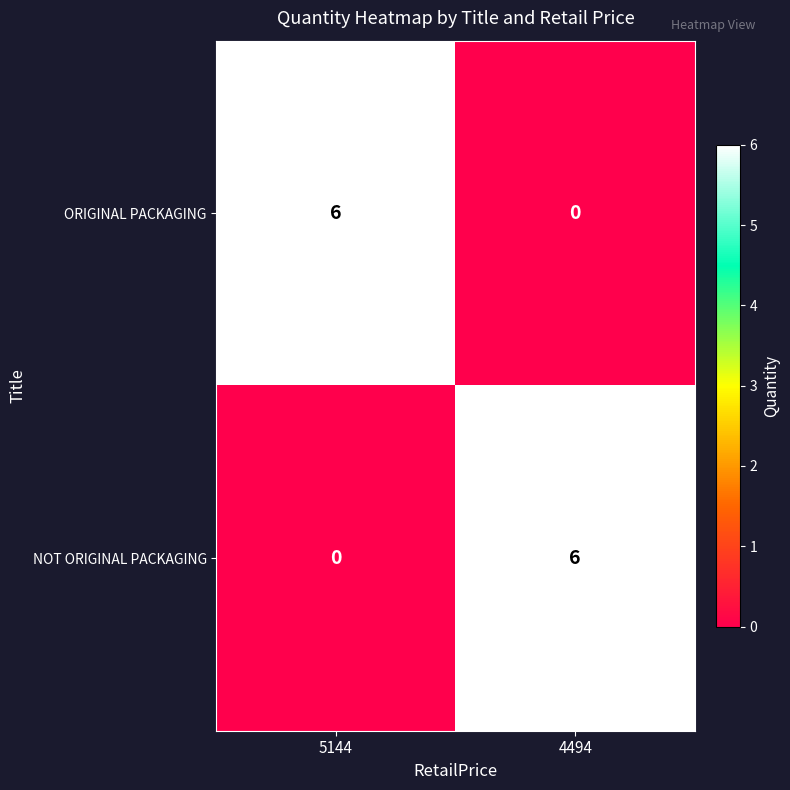

What is the approximate value of ORIGINAL PACKAGING at 5144?

6